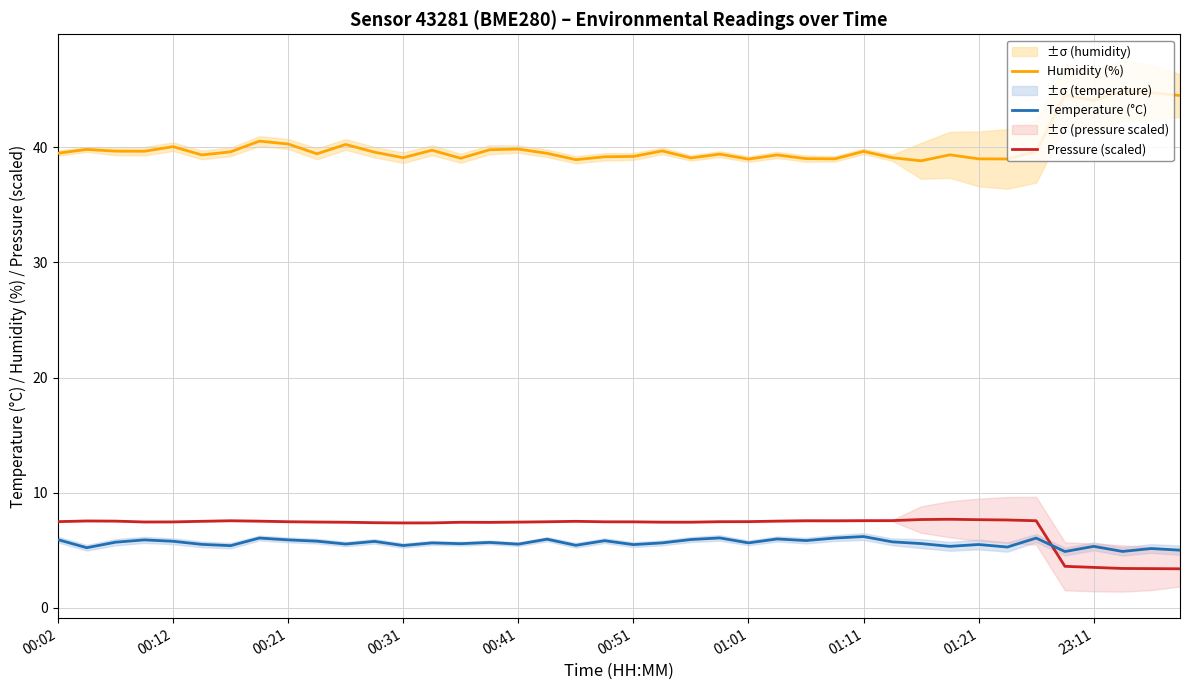

How many values in the Pressure (scaled) series are below 7?

5